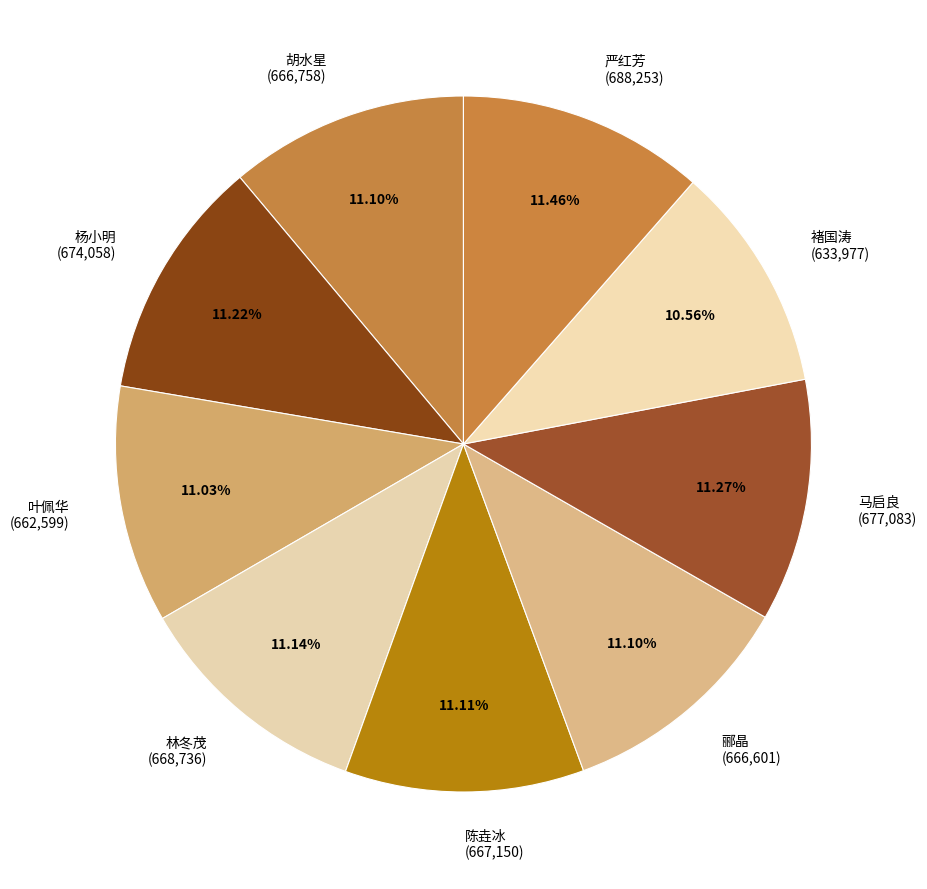

How many segments does this pie chart have?

9